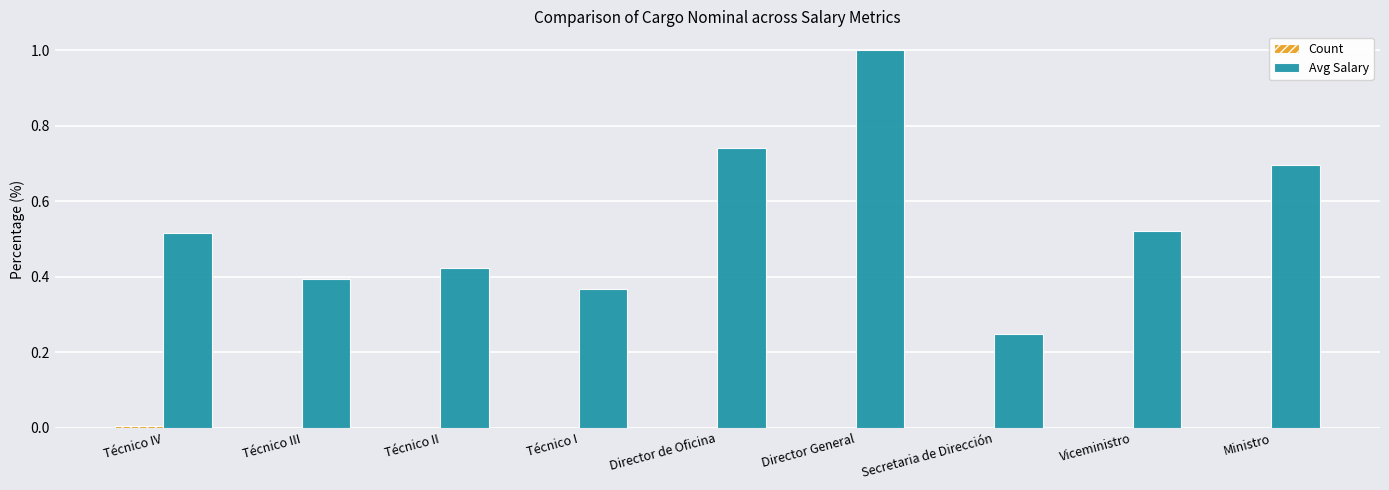

What is the sum of all Avg Salary values?

4.9